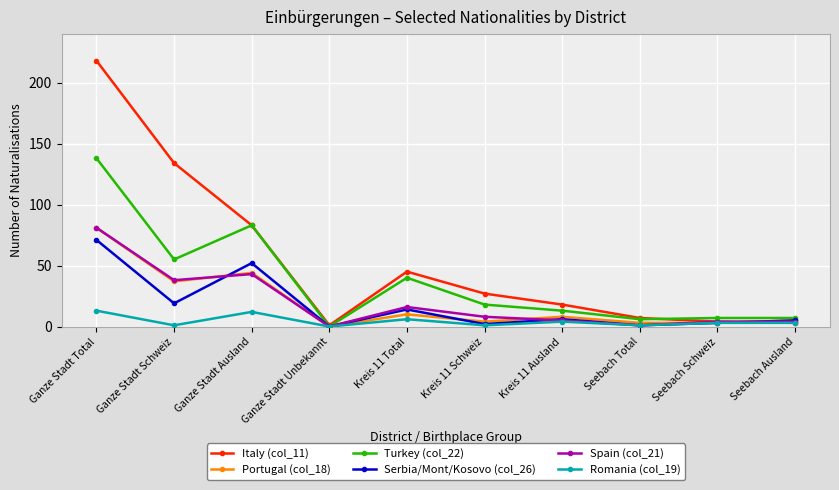

At which category is the sum across all series the highest?

Ganze Stadt Total